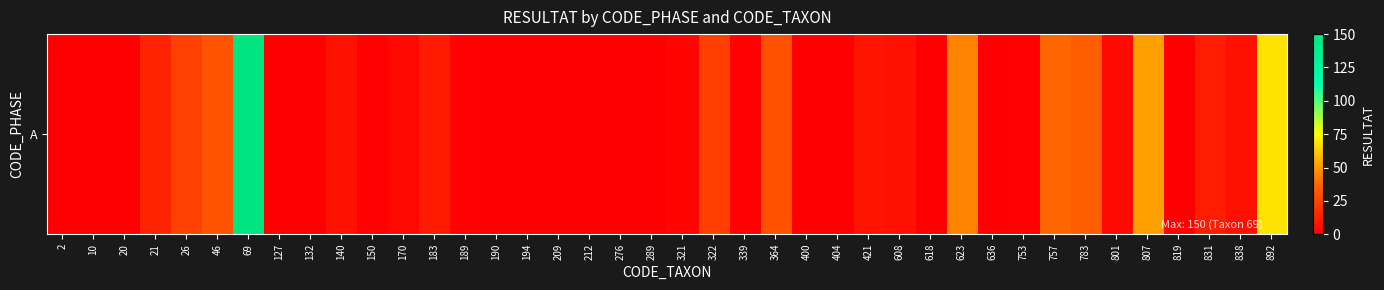

The chart shows a value of 5 at 801. True or false?

False